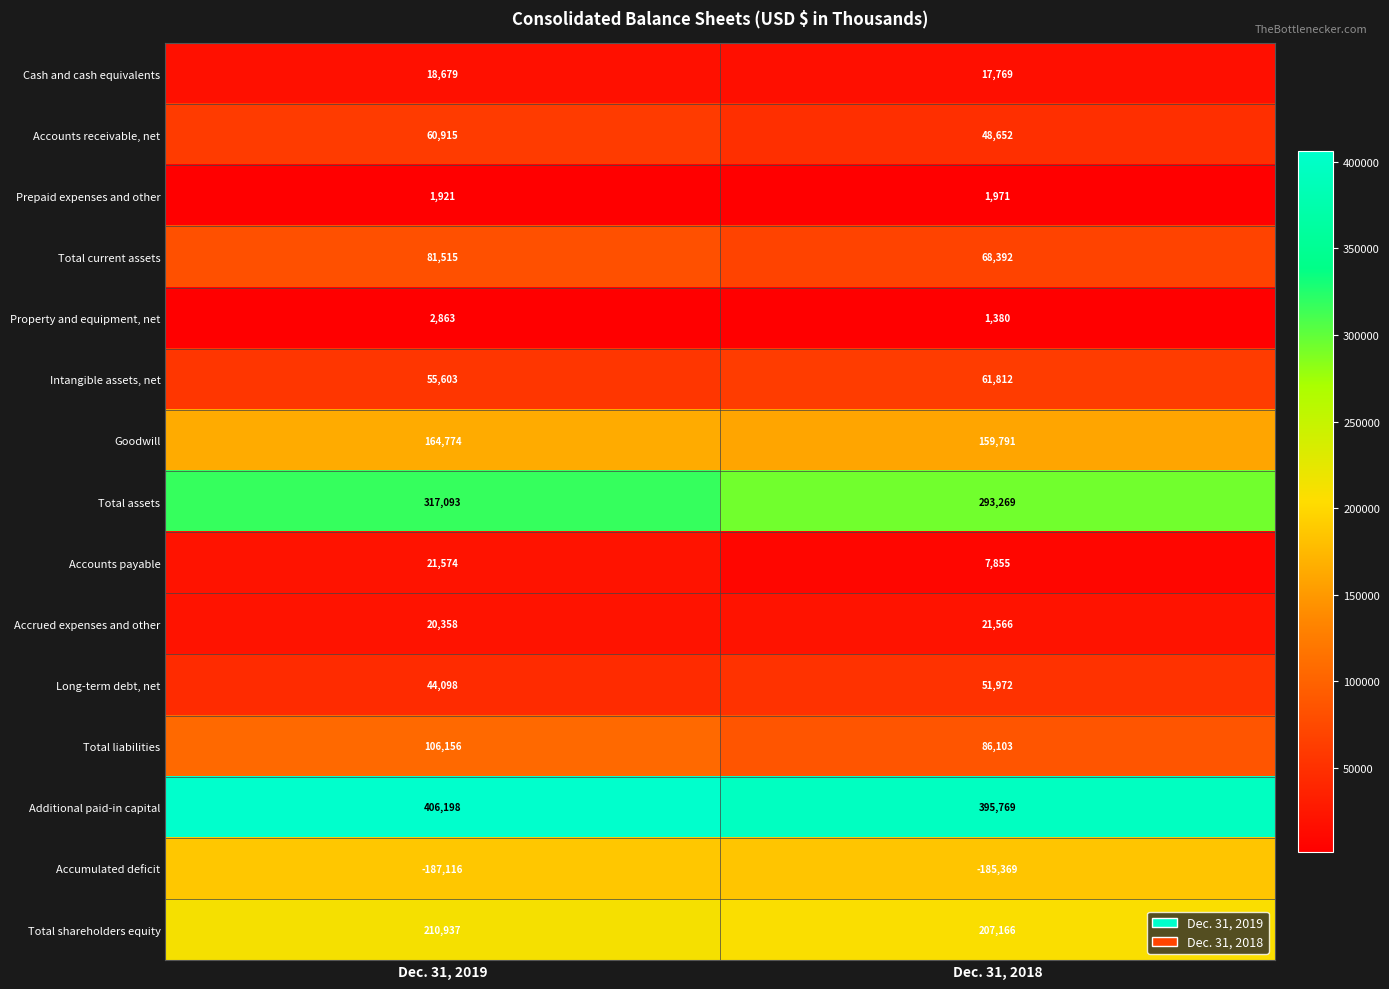

The Intangible assets, net series shows 29126 at Dec. 31, 2018. True or false?

False